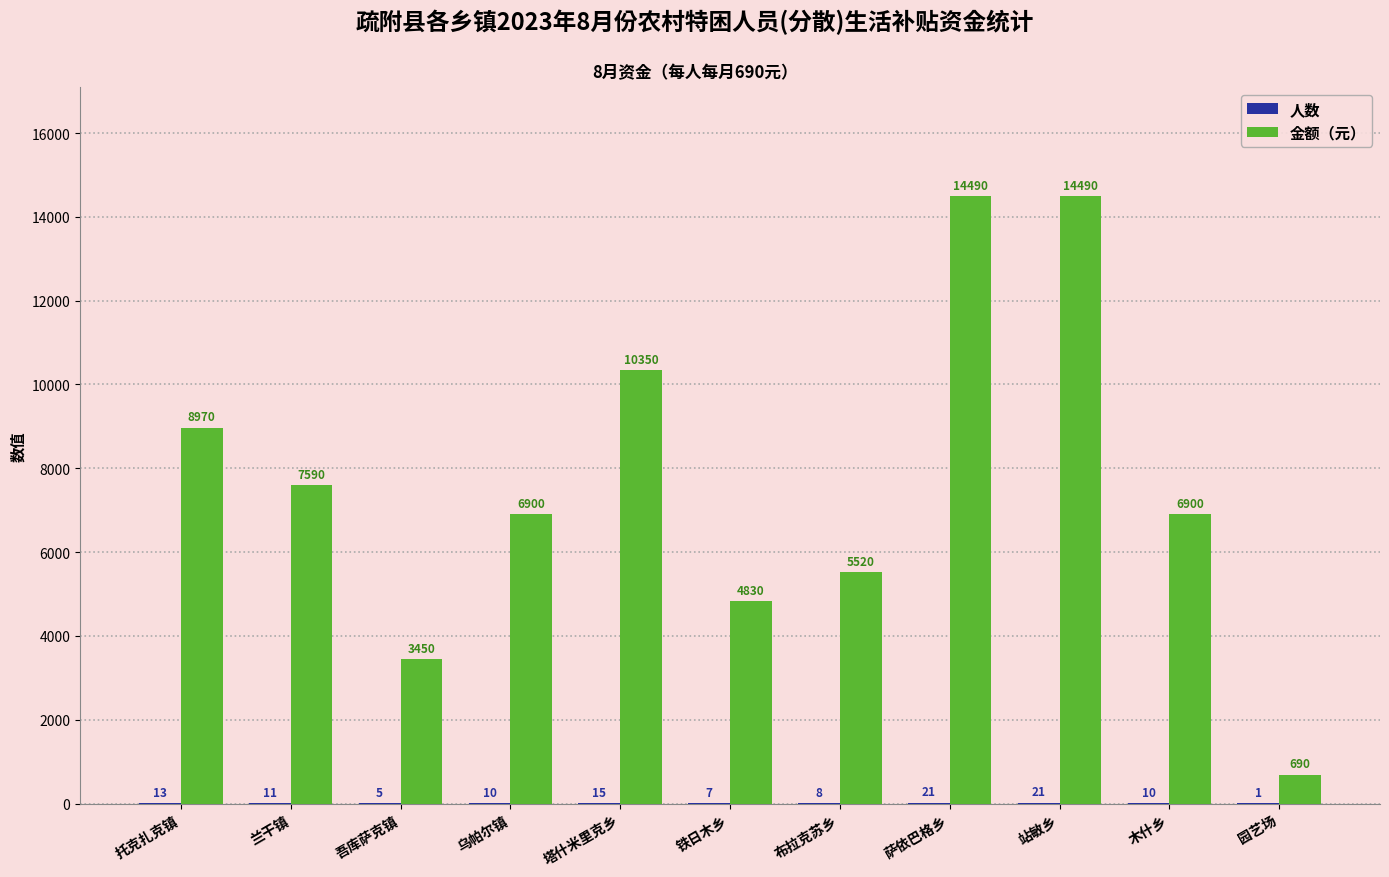

Between 托克扎克镇 and 萨依巴格乡, which series saw the biggest shift?

金额（元）